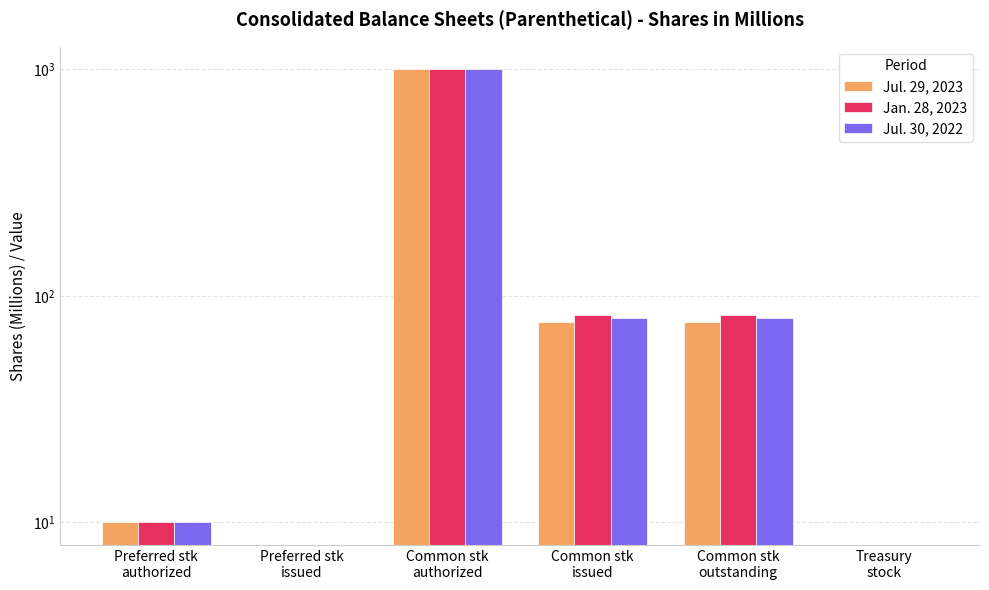

What position from the left is Preferred stk
issued?

2